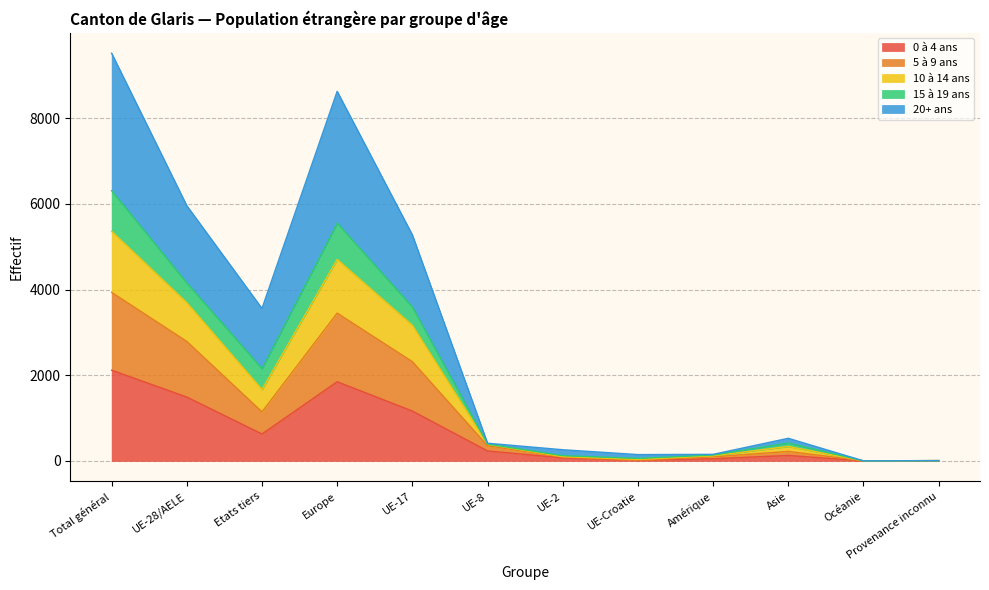

How many interior local valleys does the 15 à 19 ans series have?

3